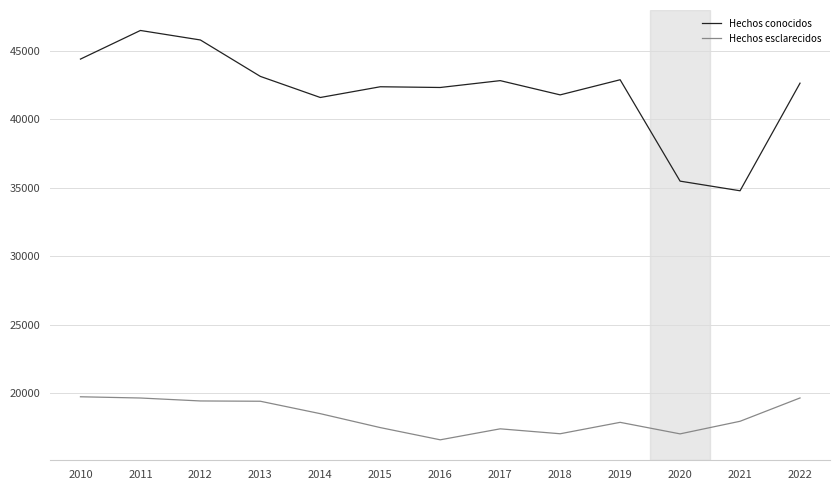

True or false: Hechos conocidos and Hechos esclarecidos intersect in this chart.

False